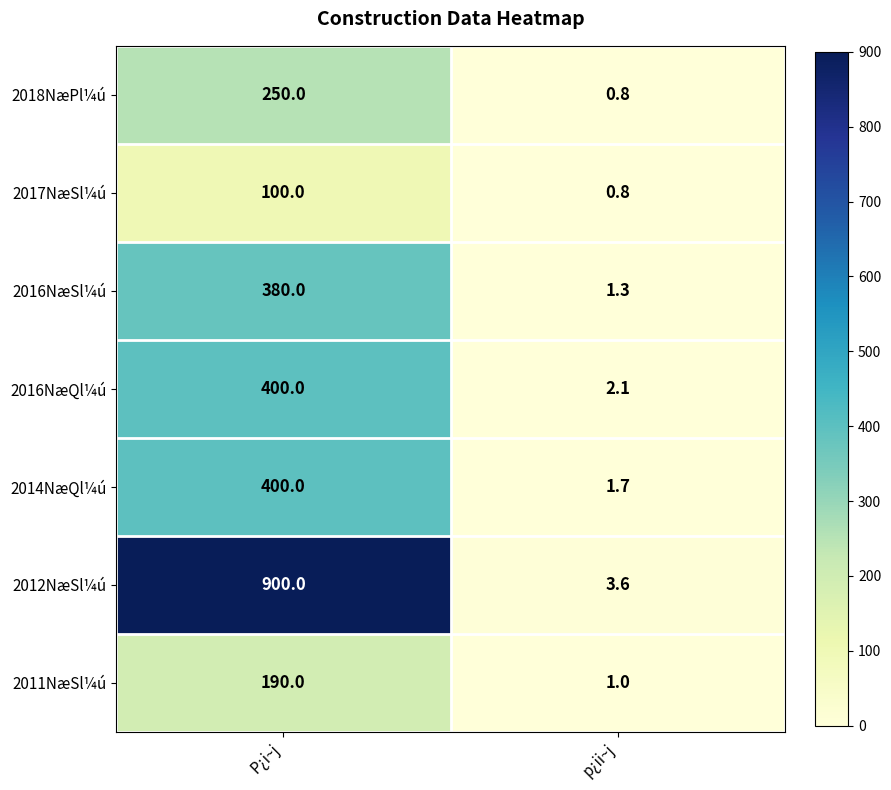

Reading left to right, extract all data points from this chart.

2018NæPl¼ú: P¿i~j=250.0	p¿ii~j=0.8
2017NæSl¼ú: P¿i~j=100.0	p¿ii~j=0.8
2016NæSl¼ú: P¿i~j=380.0	p¿ii~j=1.3
2016NæQl¼ú: P¿i~j=400.0	p¿ii~j=2.1
2014NæQl¼ú: P¿i~j=400.0	p¿ii~j=1.7
2012NæSl¼ú: P¿i~j=900.0	p¿ii~j=3.6
2011NæSl¼ú: P¿i~j=190.0	p¿ii~j=1.0